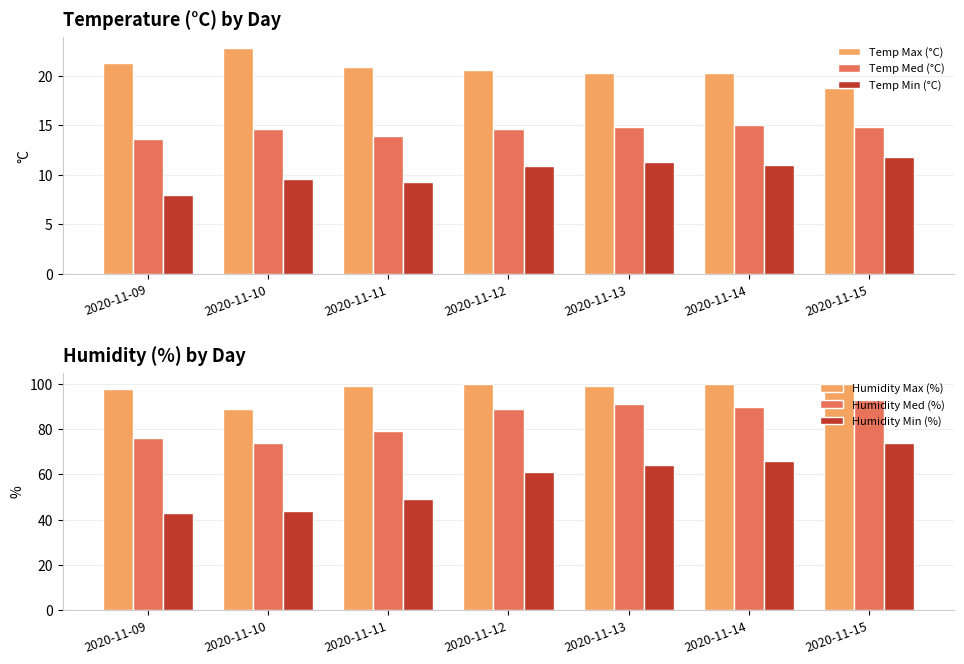

What is the lowest value of the Temp Max (°C) series?

18.8